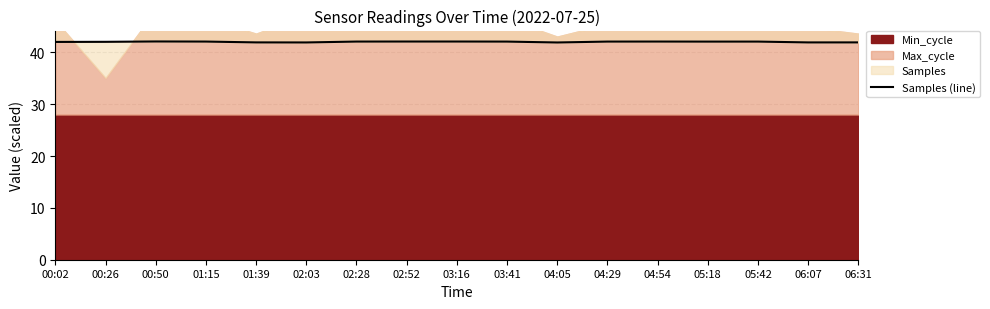

Where does the data first go above 42?

00:02